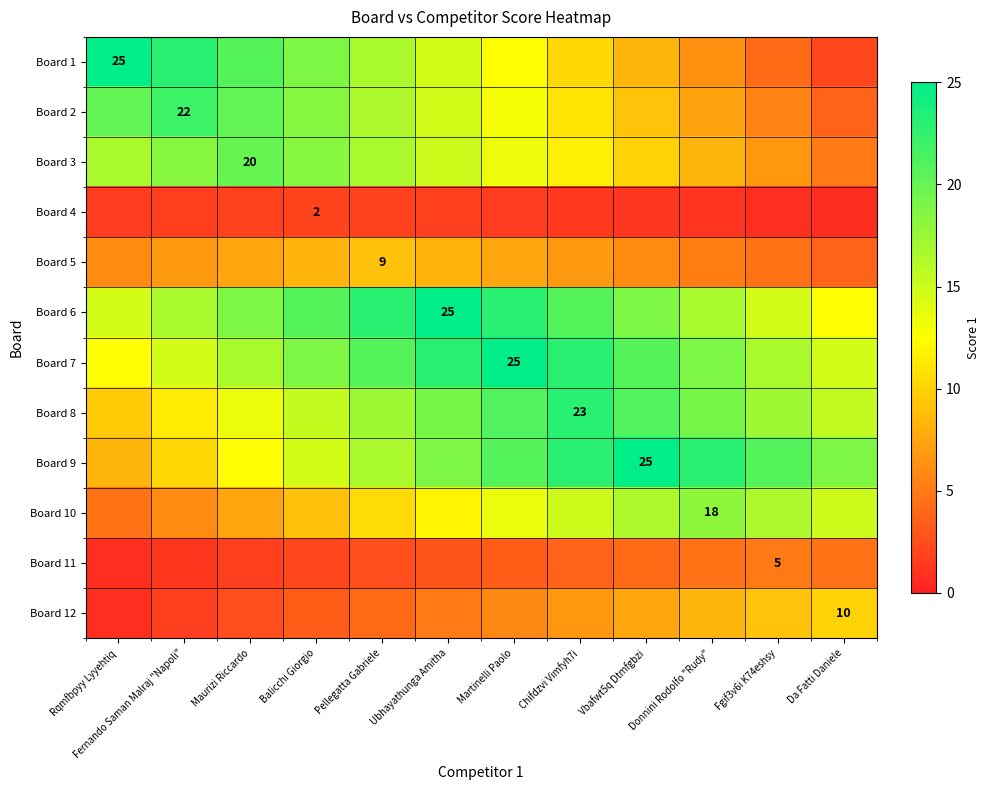

What is the sum of all Board 9 values?

212.5